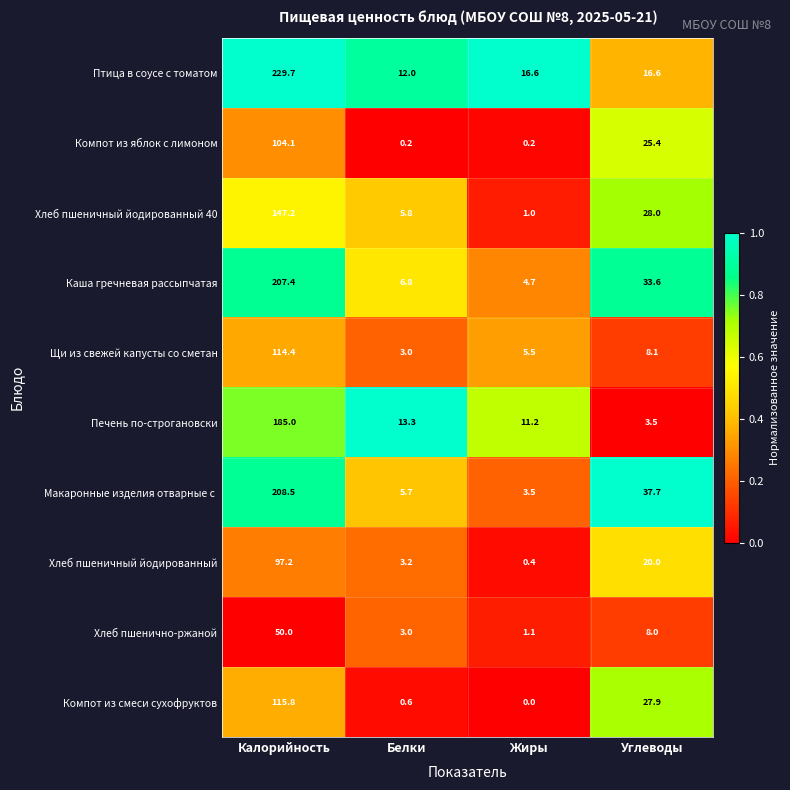

At which category is the sum across all series the highest?

Калорийность